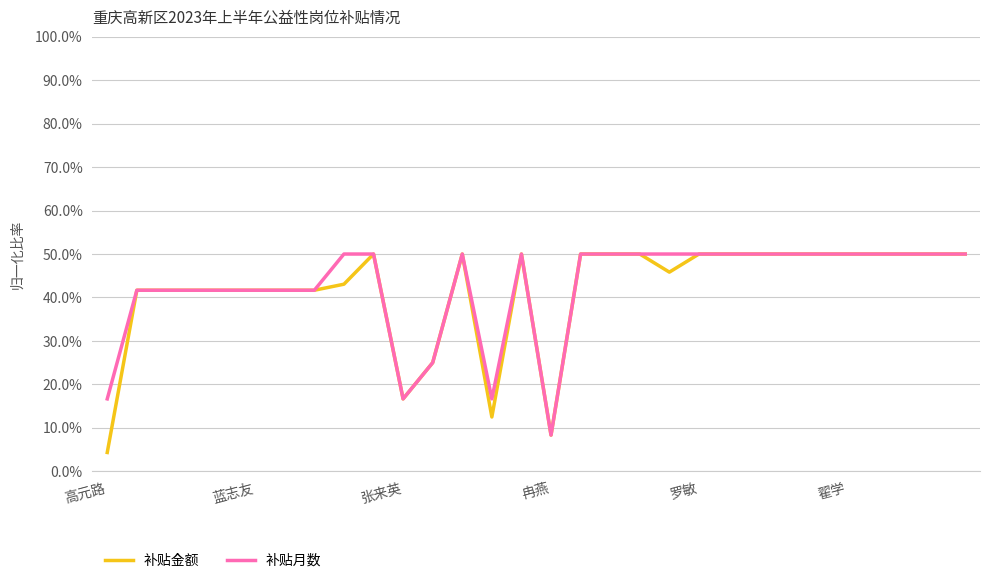

What is the greatest value displayed?

50.0